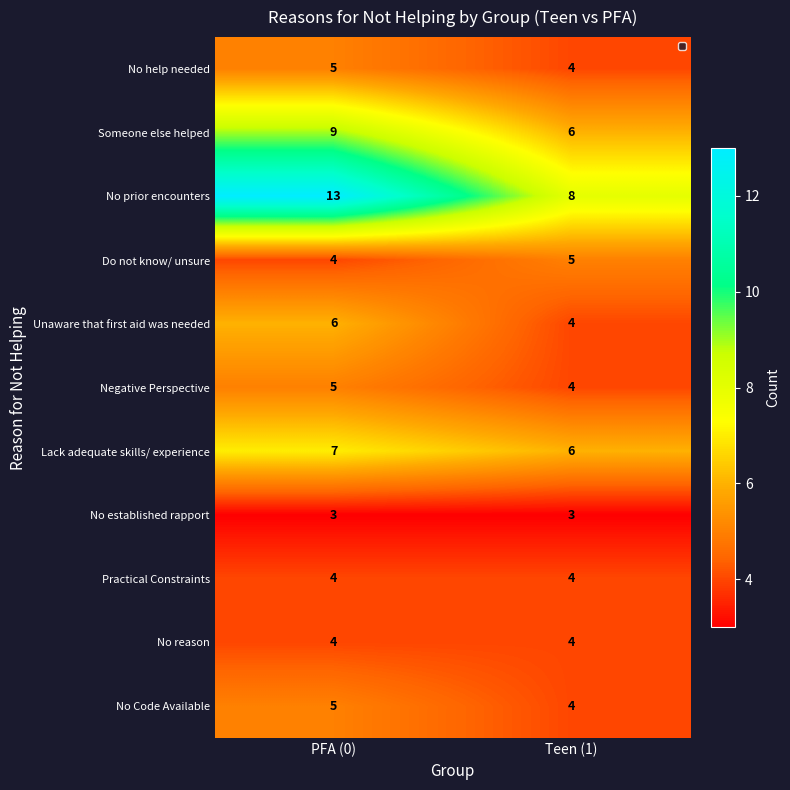

Where is Someone else helped nearest to the value 7?

Teen (1)